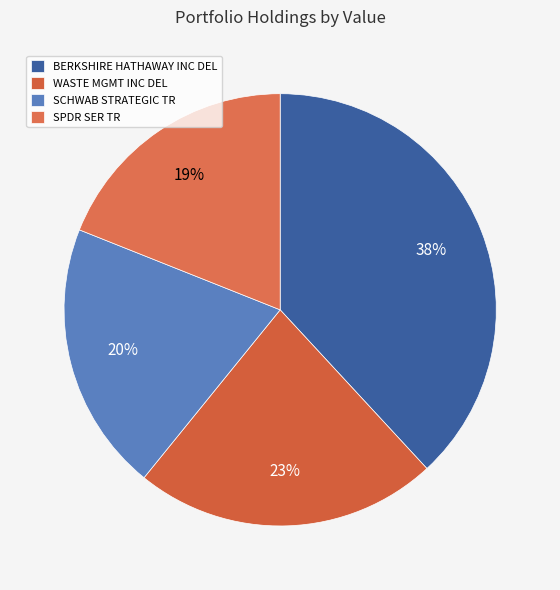

Approximately how many times larger is the value at BERKSHIRE HATHAWAY INC DEL compared to SCHWAB STRATEGIC TR?

1.9